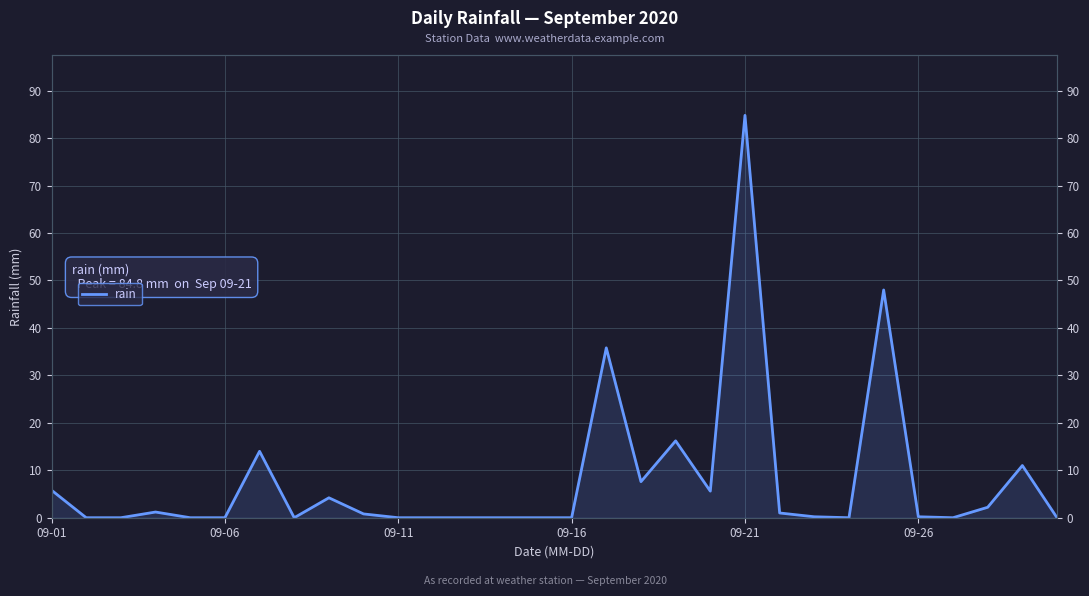

Which category has the lowest value across all series?

09-06